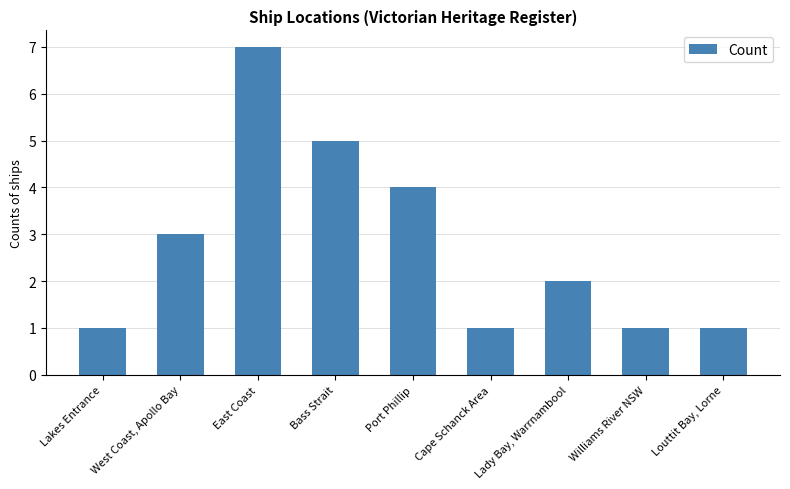

What is the difference between the second highest and second lowest values?

4